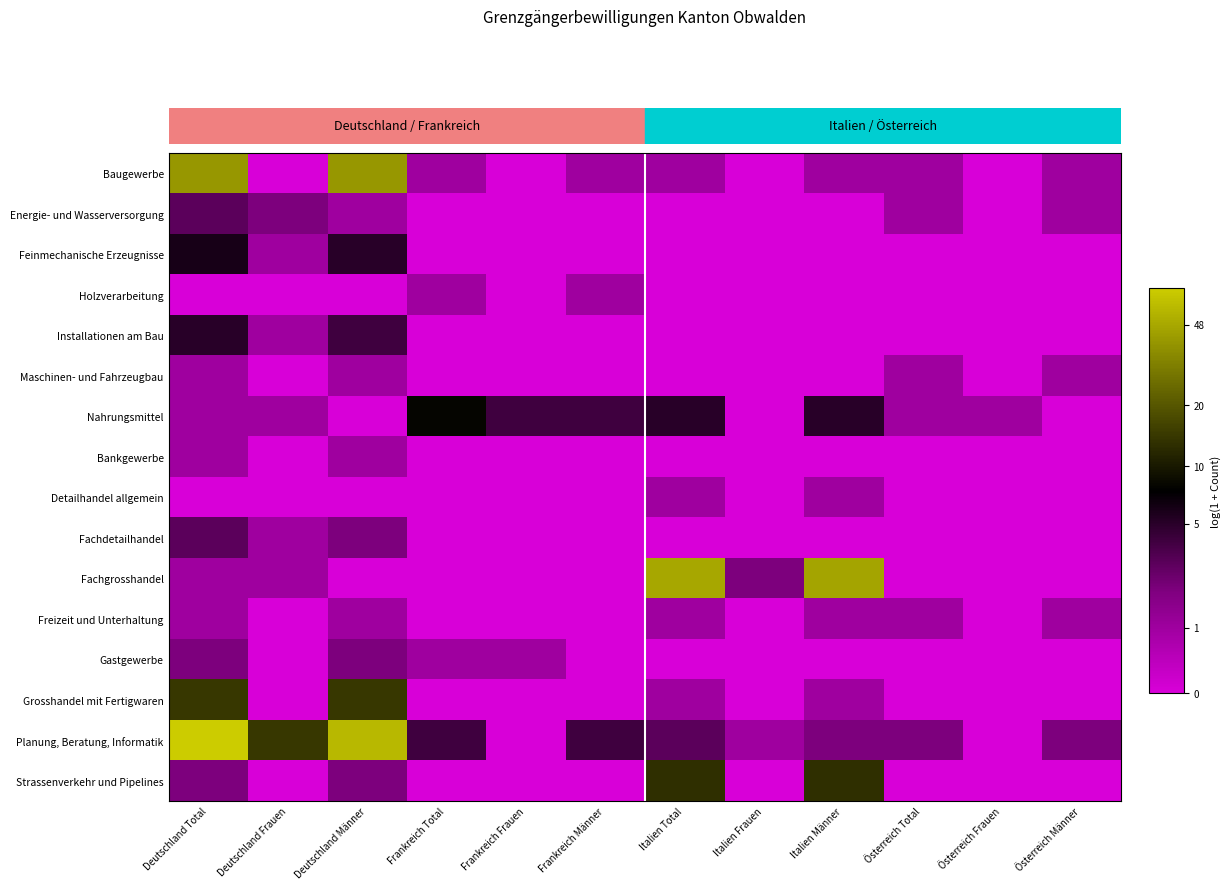

Which series has the largest total across all categories?

Planung, Beratung, Informatik